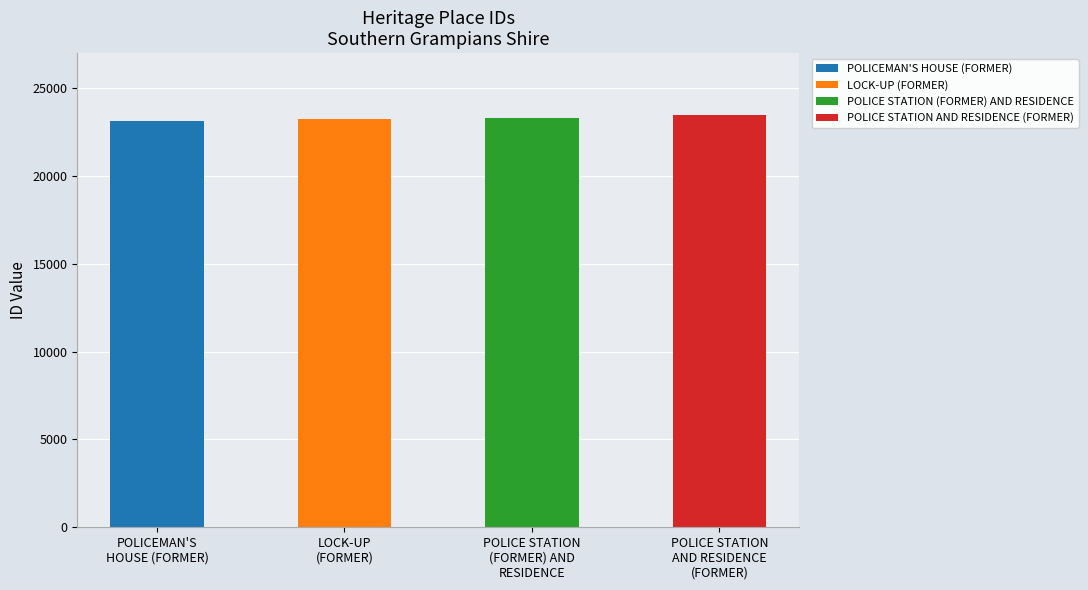

Between POLICE STATION AND RESIDENCE (FORMER) and POLICEMAN'S HOUSE (FORMER), which is larger?

POLICE STATION AND RESIDENCE (FORMER)